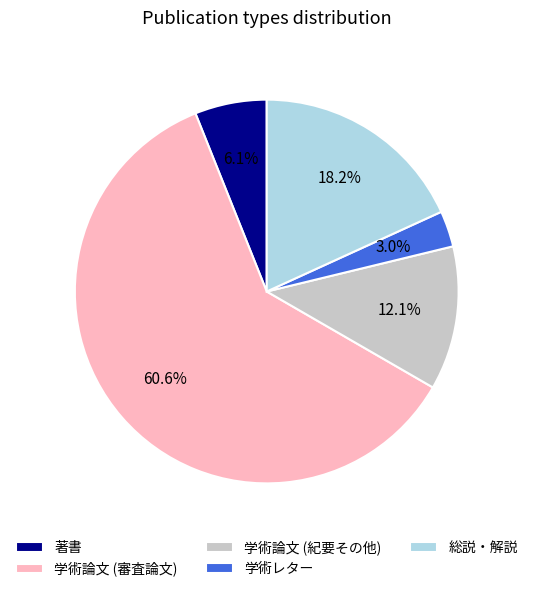

The 総説・解説 slice represents 10% of the pie. True or false?

False